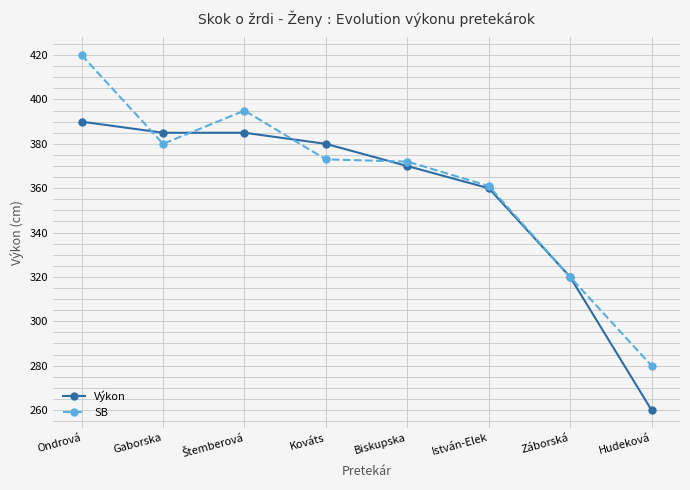

How many lines are shown in the chart?

2